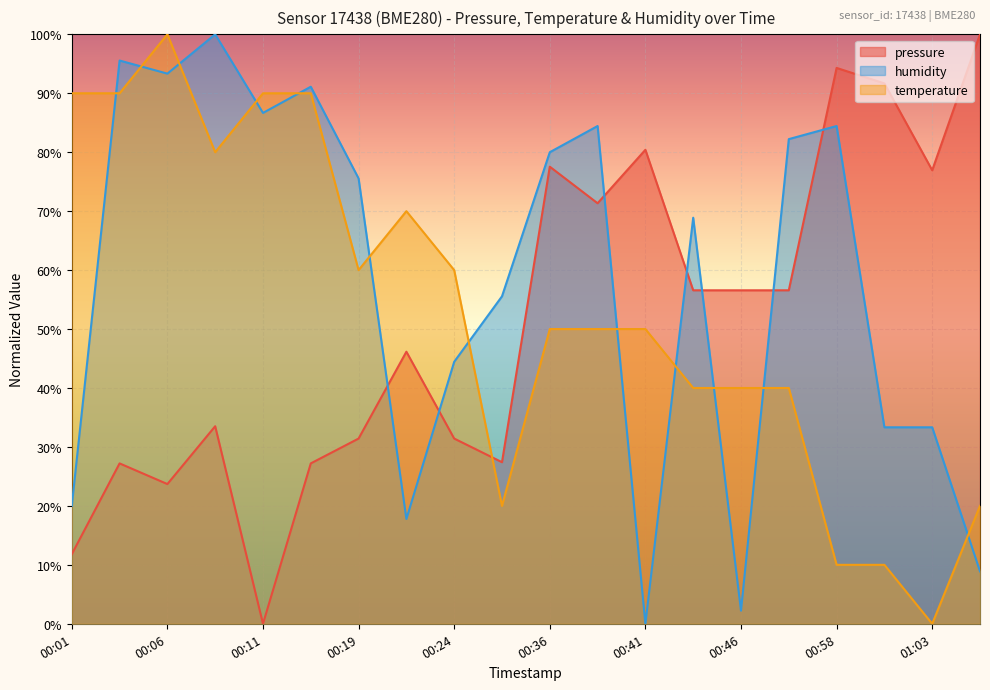

Reading left to right, what are all the values shown in this chart?

pressure: 00:01=11.8	00:04=27.2	00:06=23.7	00:09=33.5	00:11=0.0	00:14=27.2	00:19=31.4	00:22=46.2	00:24=31.4	00:34=27.4	00:36=77.5	00:39=71.3	00:41=80.4	00:44=56.6	00:46=56.6	00:49=56.6	00:58=94.3	01:01=91.7	01:03=76.9	01:06=100.0
temperature: 00:01=90.0	00:04=90.0	00:06=100.0	00:09=80.0	00:11=90.0	00:14=90.0	00:19=60.0	00:22=70.0	00:24=60.0	00:34=20.0	00:36=50.0	00:39=50.0	00:41=50.0	00:44=40.0	00:46=40.0	00:49=40.0	00:58=10.0	01:01=10.0	01:03=0.0	01:06=20.0
humidity: 00:01=20.0	00:04=95.6	00:06=93.3	00:09=100.0	00:11=86.7	00:14=91.1	00:19=75.6	00:22=17.8	00:24=44.4	00:34=55.6	00:36=80.0	00:39=84.4	00:41=0.0	00:44=68.9	00:46=2.2	00:49=82.2	00:58=84.4	01:01=33.3	01:03=33.3	01:06=8.9